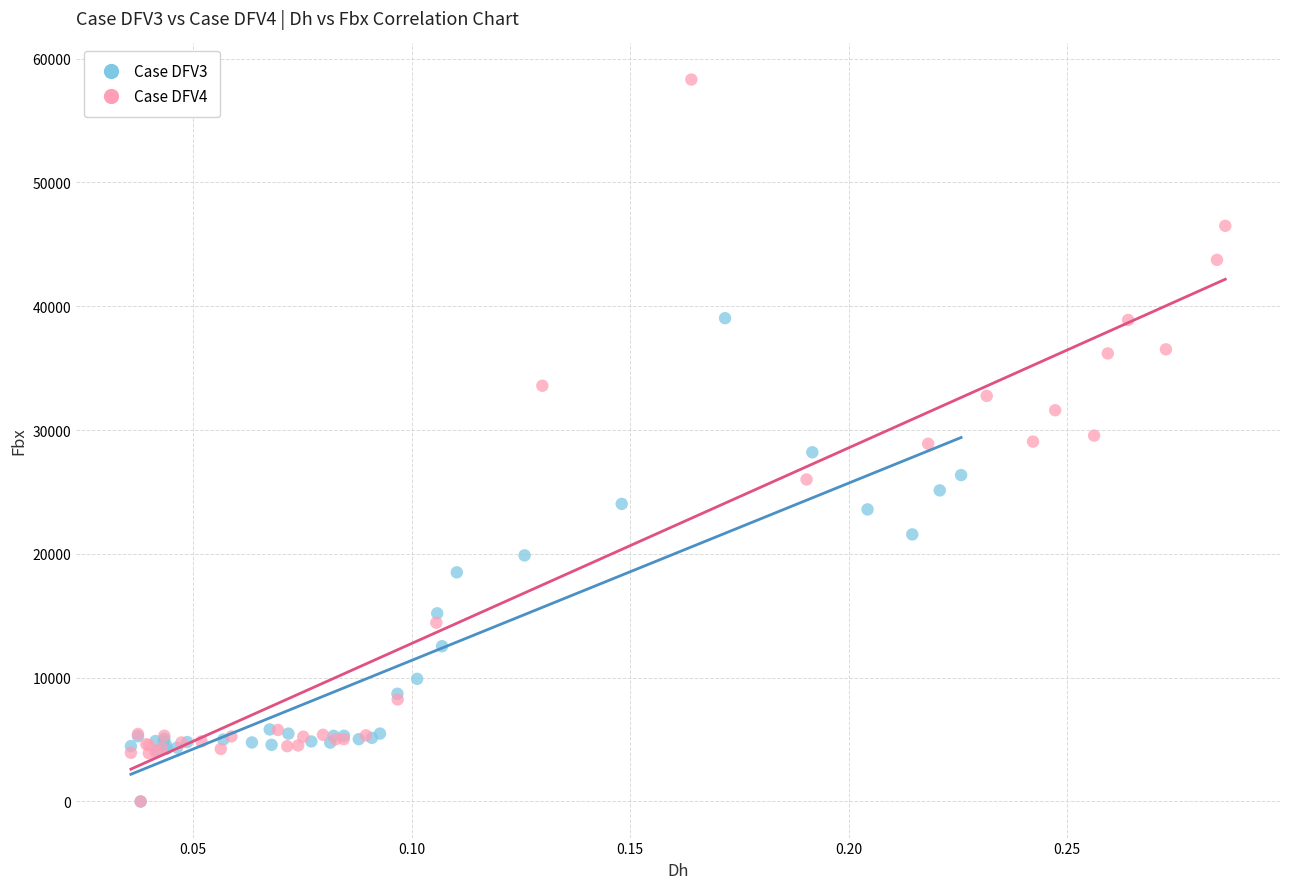

Which series has the widest spread of Y values?

Case DFV4